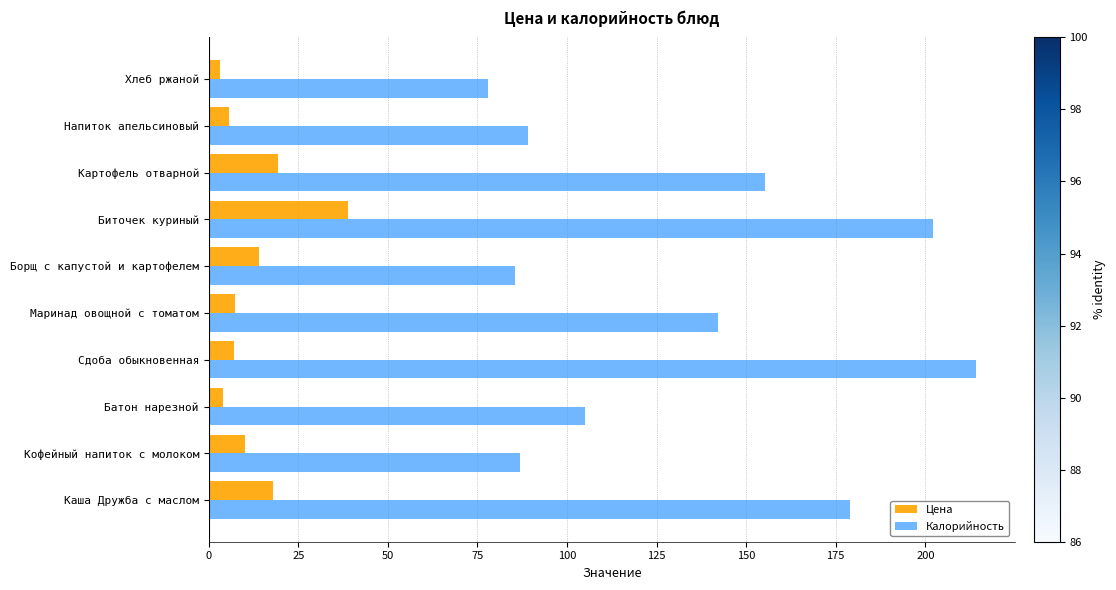

What is the minimum value for Калорийность?

78.0